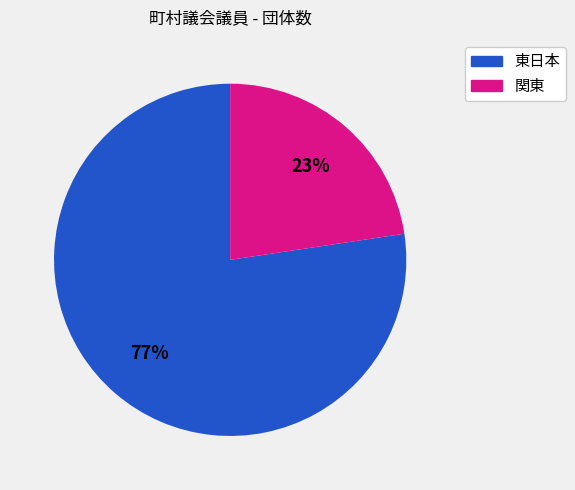

To the nearest percent, what is the average slice percentage?

50%